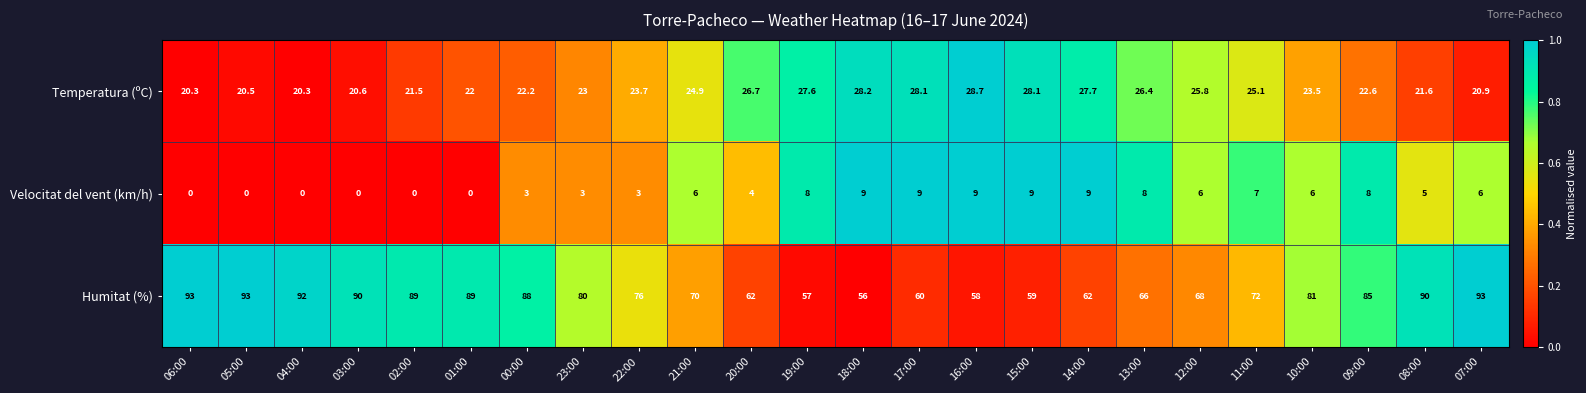

What is the difference between the highest and lowest values at 10:00?

75.0